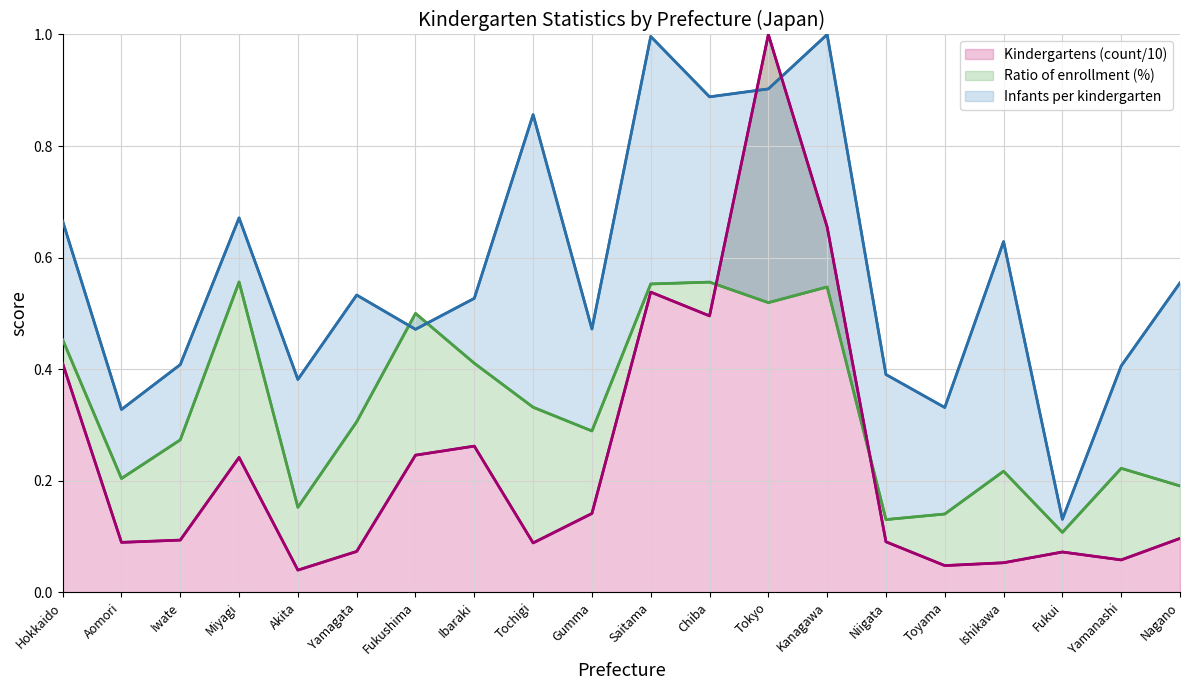

What is the difference between the maximum and minimum values in the Kindergartens (count/10) series?

1.0